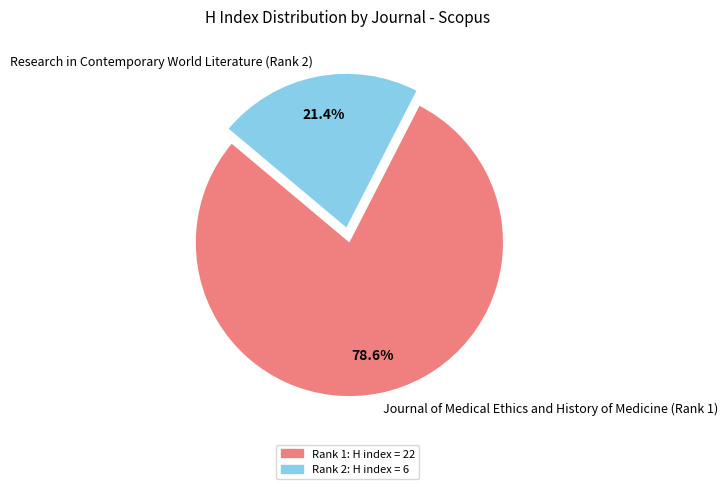

The Research in Contemporary World Literature (Rank 2) slice represents 10% of the pie. True or false?

False